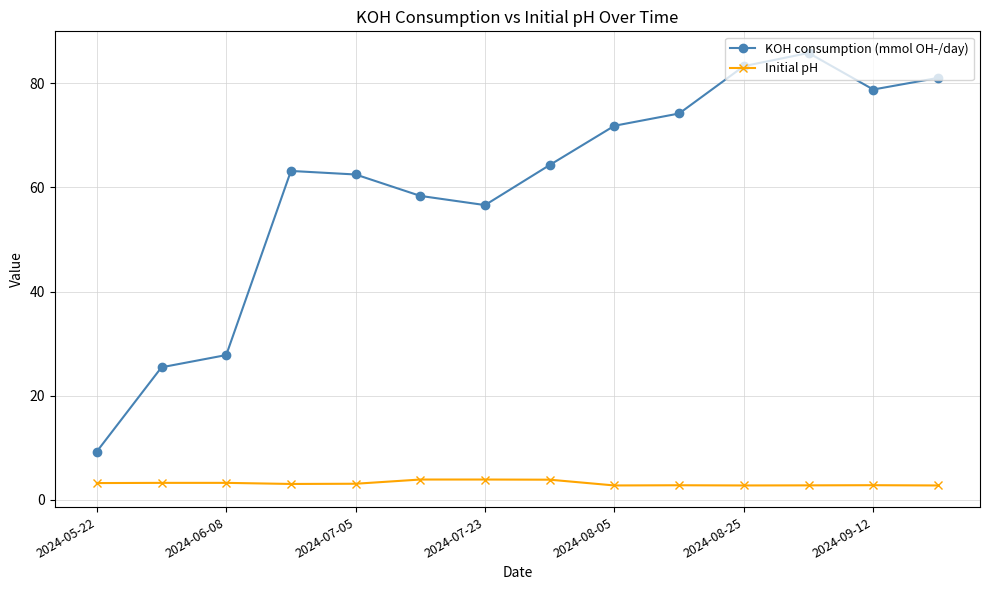

What is the average value of the KOH consumption (mmol OH-/day) series?

60.2